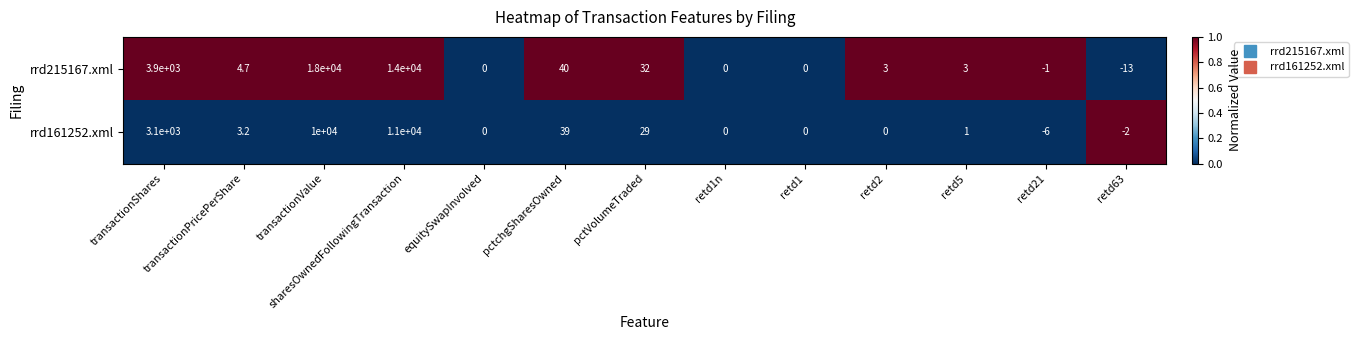

At which category is the sum across all series the highest?

transactionValue